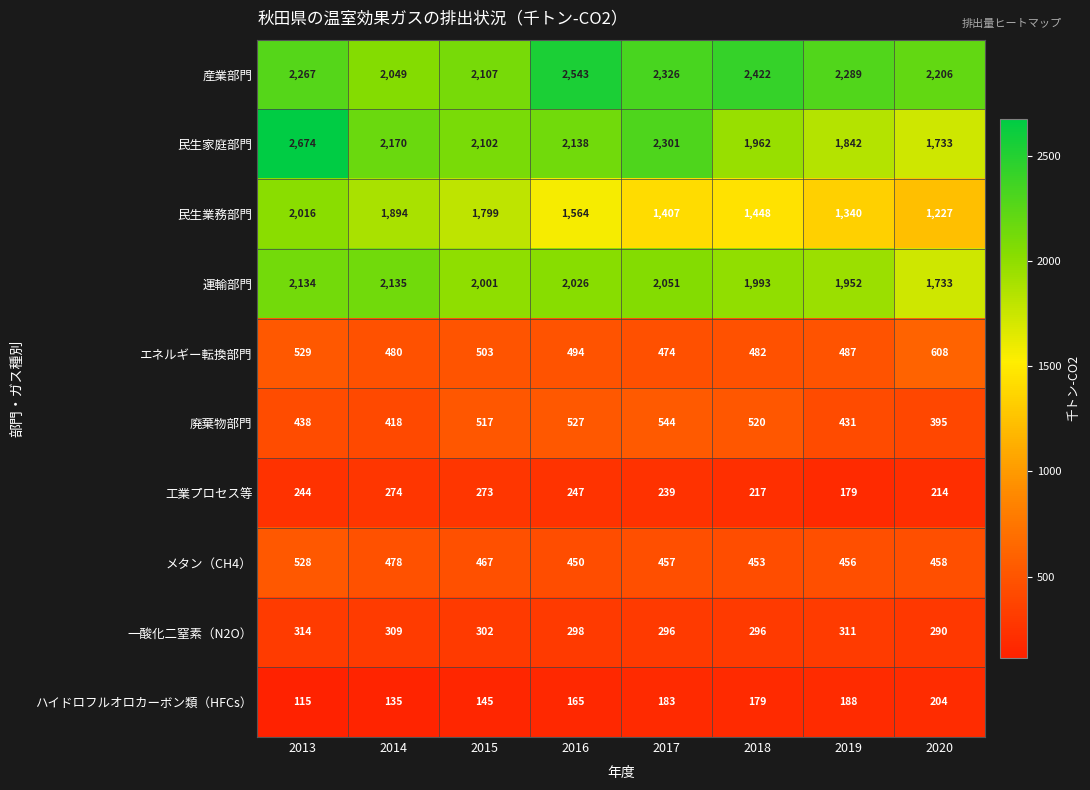

What is the difference between the maximum and minimum values in the メタン（CH4） series?

78